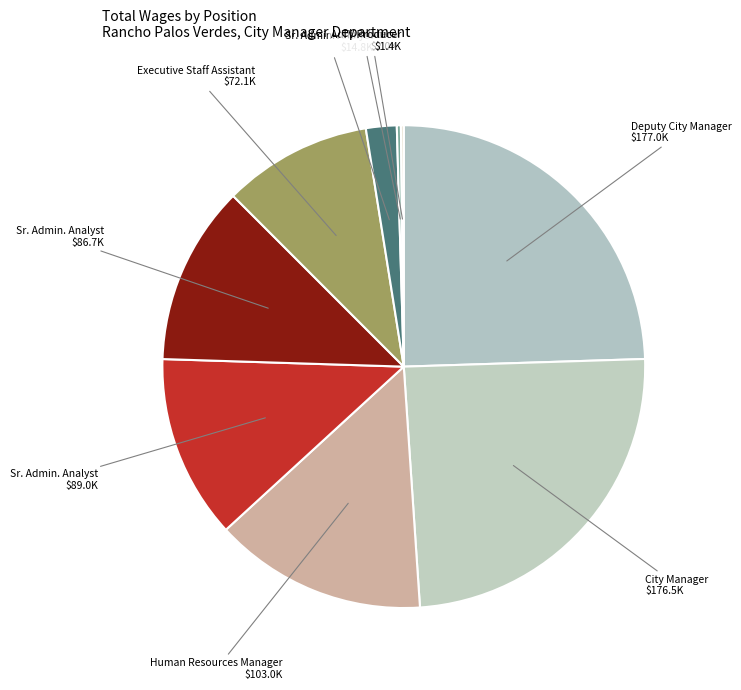

How many segments does this pie chart have?

9